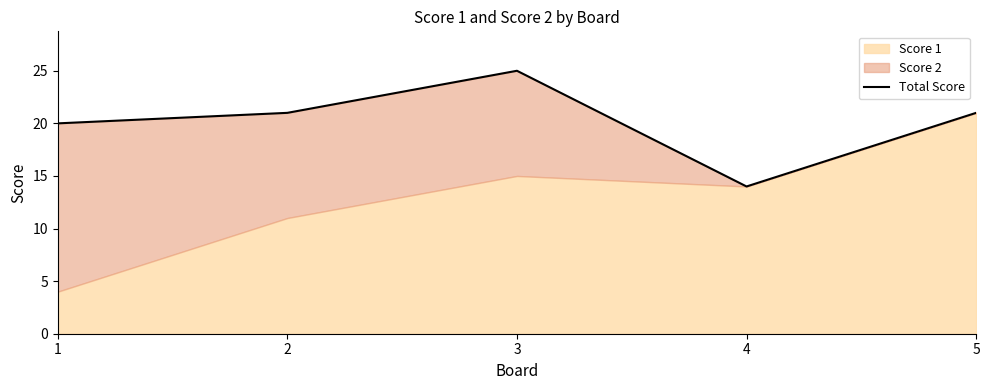

Rank the categories by value from highest to lowest.

3, 2, 5, 1, 4